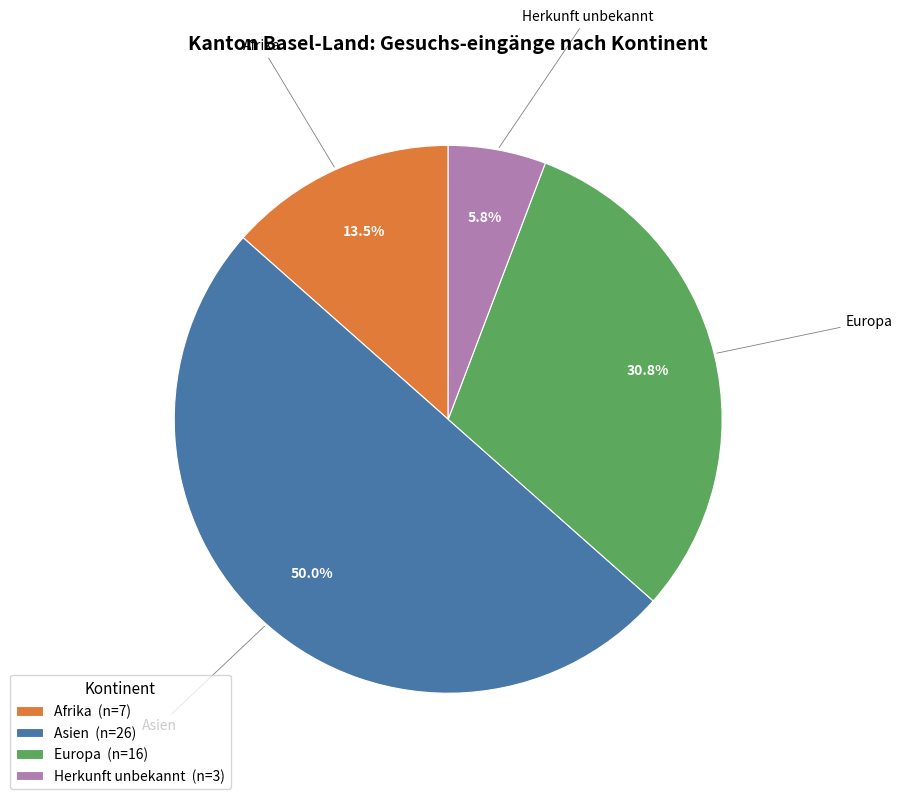

Is Herkunft unbekannt (n=3) the majority of the pie?

No